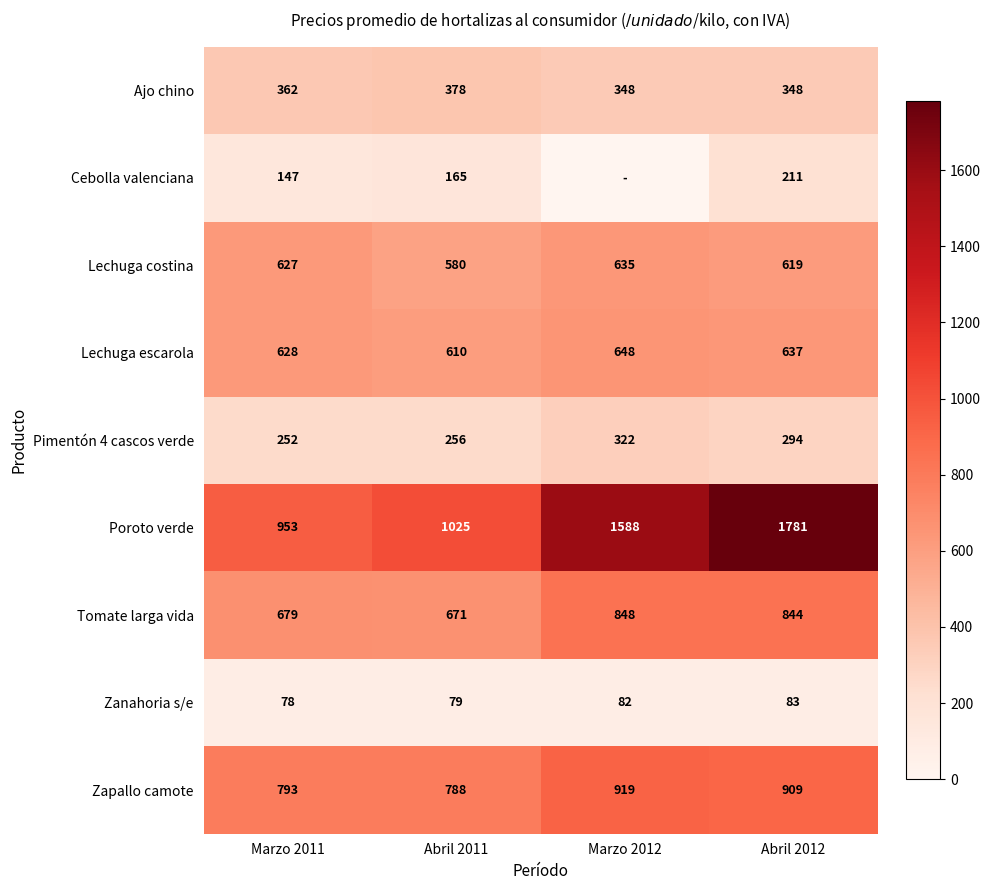

The Zanahoria s/e series shows 78 at Marzo 2011. True or false?

True